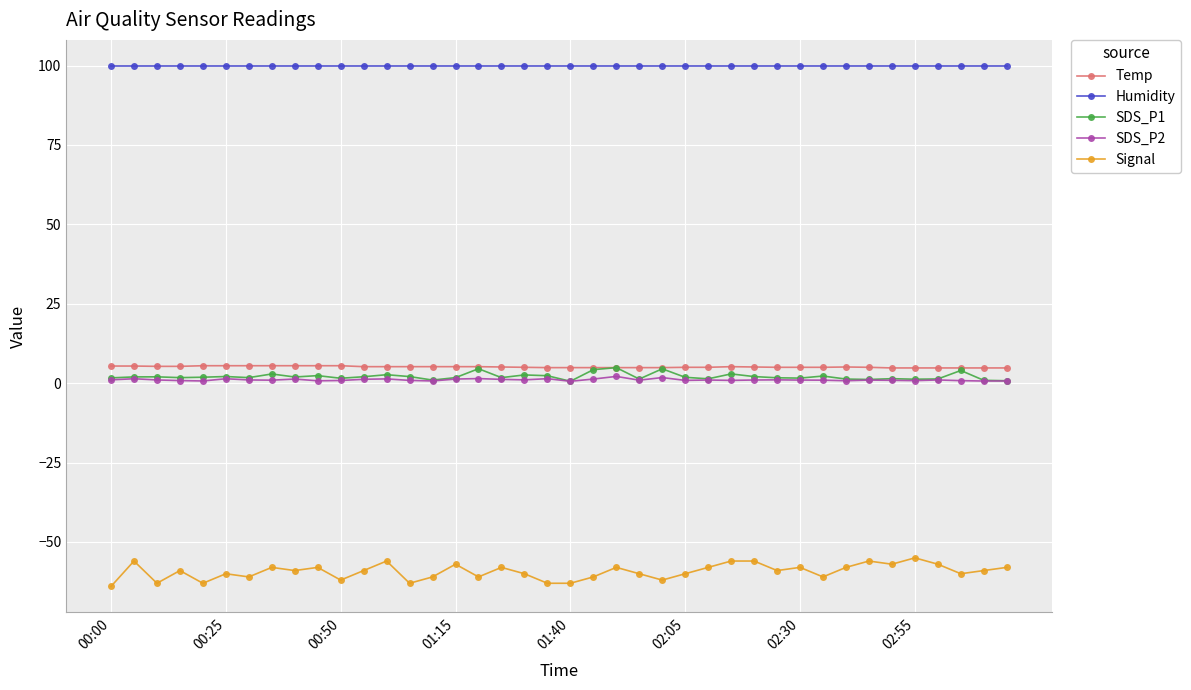

What is the sum of all SDS_P2 values?

42.0